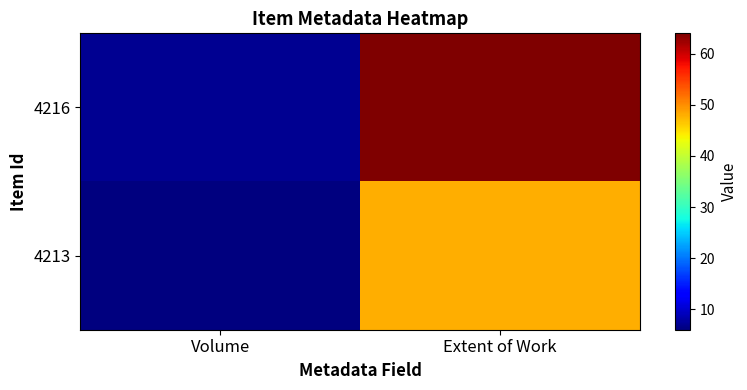

Reading left to right, transcribe all the data shown in this chart.

4216: Volume=7	Extent of Work=64
4213: Volume=6	Extent of Work=48